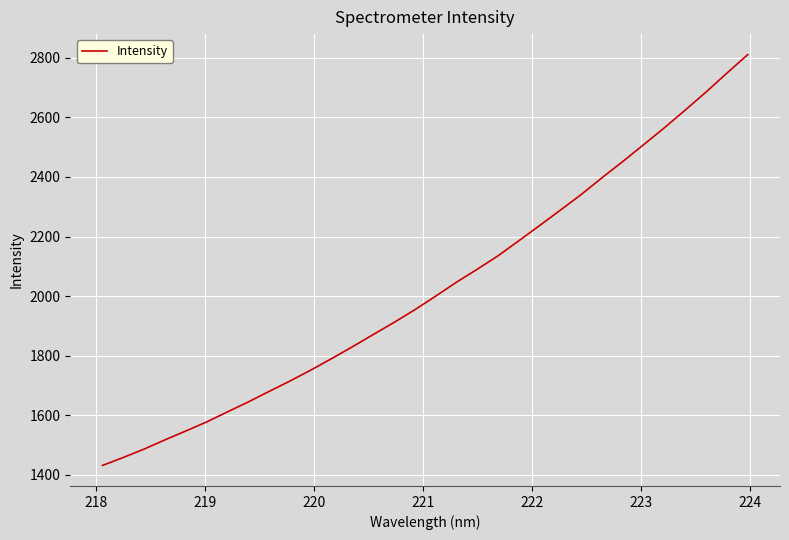

What is the smallest value displayed?

1431.1